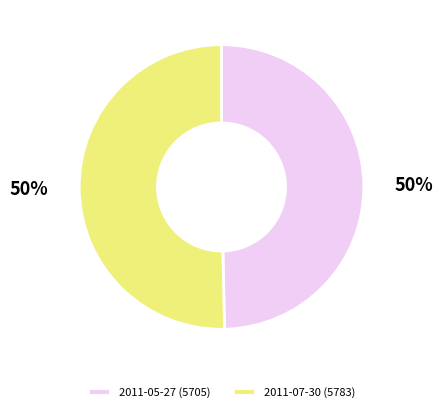

How many segments does this pie chart have?

2